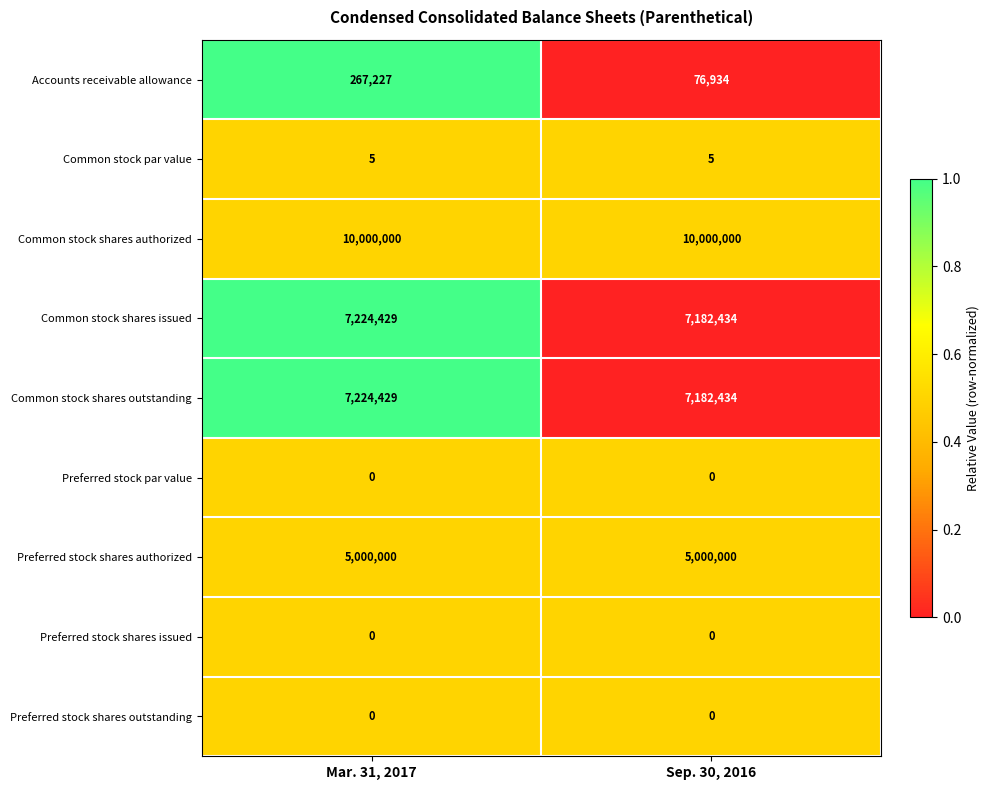

Which category has the highest value in the Common stock shares outstanding series?

Mar. 31, 2017